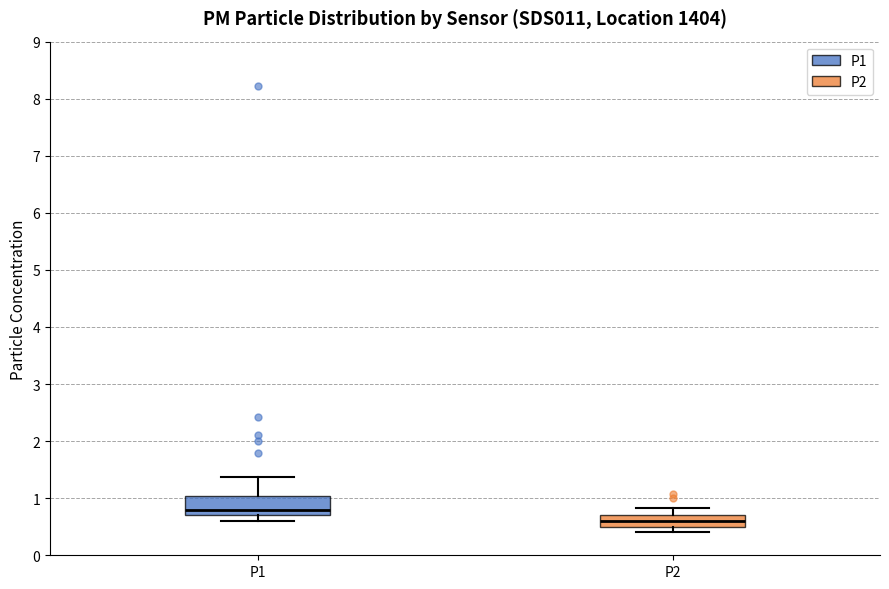

Reading left to right, transcribe this box plot: for each box, give where its median line is, the range the box spans, and where its two whiskers end, as read against the y-axis. The values are not printed on the chart, so give them approximately, as read against the axis.

P1: median 0.8, box 0.7 to 1.0, whiskers 0.6 to 1.4
P2: median 0.6, box 0.5 to 0.7, whiskers 0.4 to 0.8